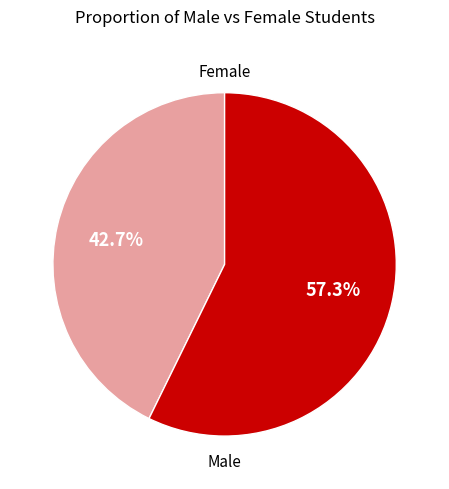

How many slices are in this pie chart?

2